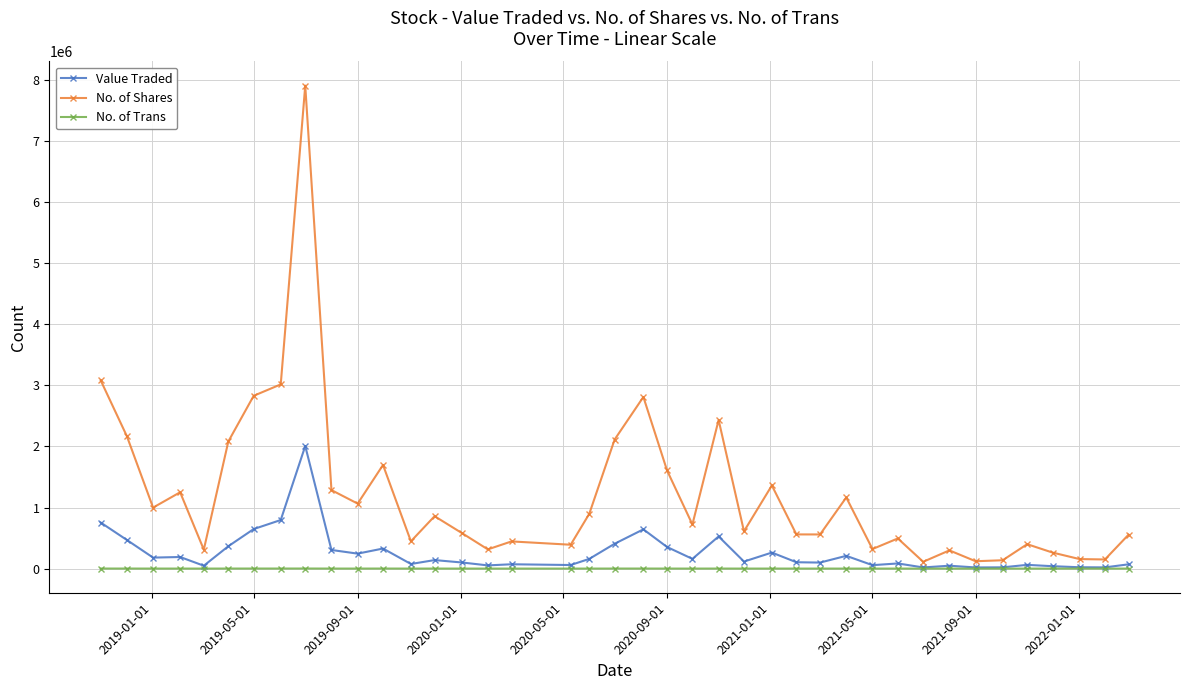

True or false: No. of Shares has more than 0 points higher than both neighbors.

True